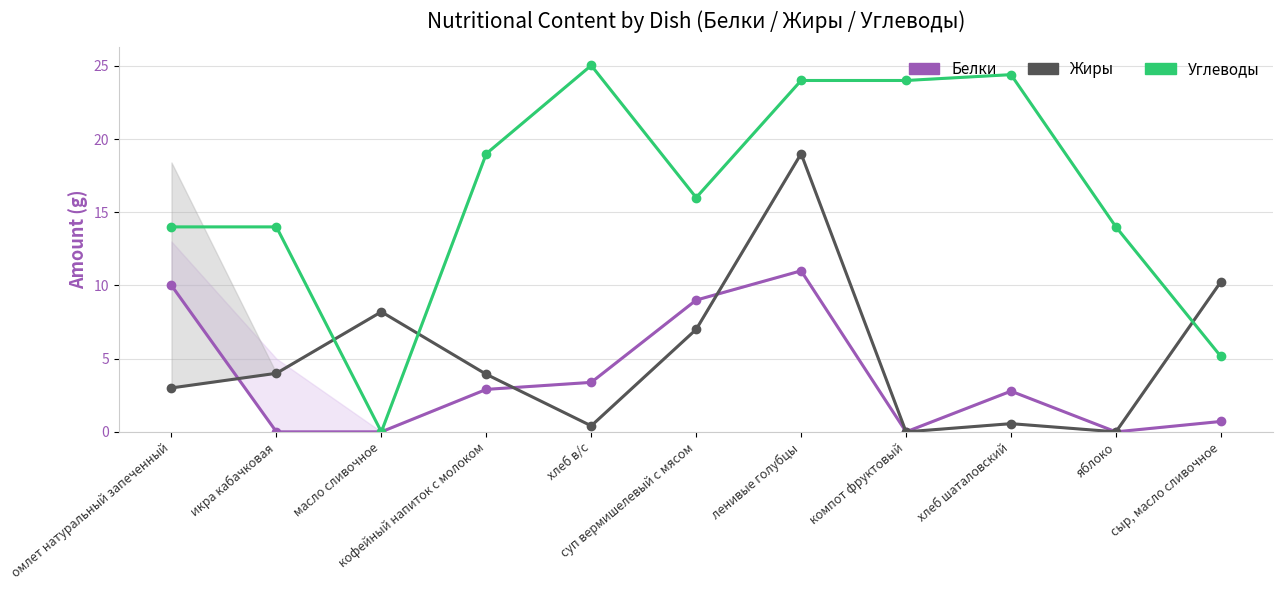

List the series in order of their peak value, highest first.

Углеводы, Жиры, Белки